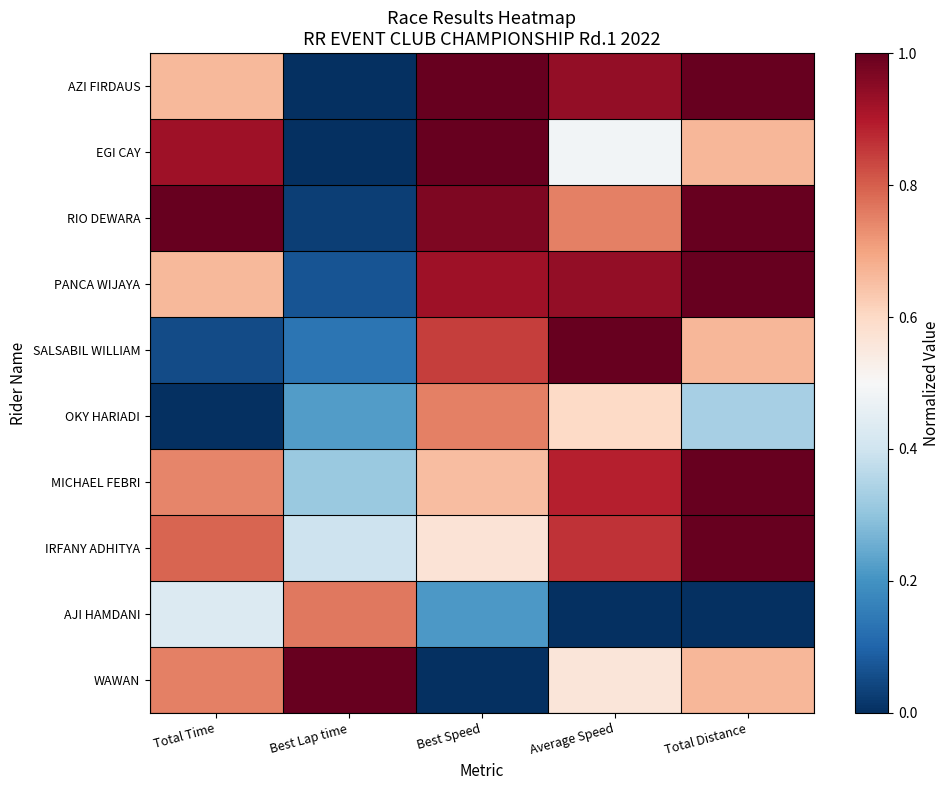

Reading right to left, transcribe all the data shown in this chart.

AZI FIRDAUS: Total Distance=1.0	Average Speed=0.9	Best Speed=1.0	Best Lap time=0.0	Total Time=0.7
EGI CAY: Total Distance=0.7	Average Speed=0.5	Best Speed=1.0	Best Lap time=0.0	Total Time=0.9
RIO DEWARA: Total Distance=1.0	Average Speed=0.8	Best Speed=1.0	Best Lap time=0.0	Total Time=1.0
PANCA WIJAYA: Total Distance=1.0	Average Speed=0.9	Best Speed=0.9	Best Lap time=0.1	Total Time=0.7
SALSABIL WILLIAM: Total Distance=0.7	Average Speed=1.0	Best Speed=0.8	Best Lap time=0.1	Total Time=0.1
OKY HARIADI: Total Distance=0.3	Average Speed=0.6	Best Speed=0.8	Best Lap time=0.2	Total Time=0.0
MICHAEL FEBRI: Total Distance=1.0	Average Speed=0.9	Best Speed=0.7	Best Lap time=0.3	Total Time=0.7
IRFANY ADHITYA: Total Distance=1.0	Average Speed=0.9	Best Speed=0.6	Best Lap time=0.4	Total Time=0.8
AJI HAMDANI: Total Distance=0.0	Average Speed=0.0	Best Speed=0.2	Best Lap time=0.8	Total Time=0.4
WAWAN: Total Distance=0.7	Average Speed=0.6	Best Speed=0.0	Best Lap time=1.0	Total Time=0.8